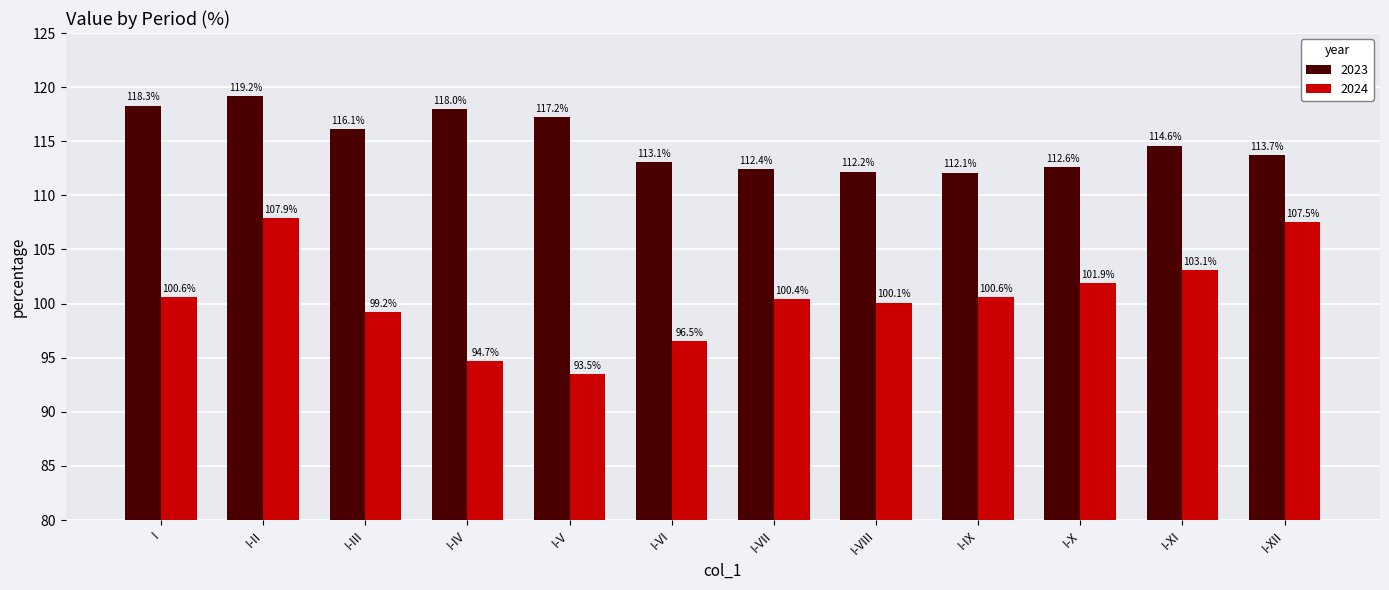

Where is 2024 nearest to the value 100?

I-VIII